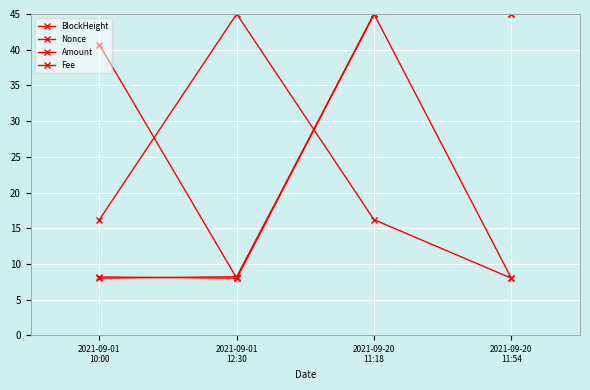

Which series has the largest total across all categories?

Amount